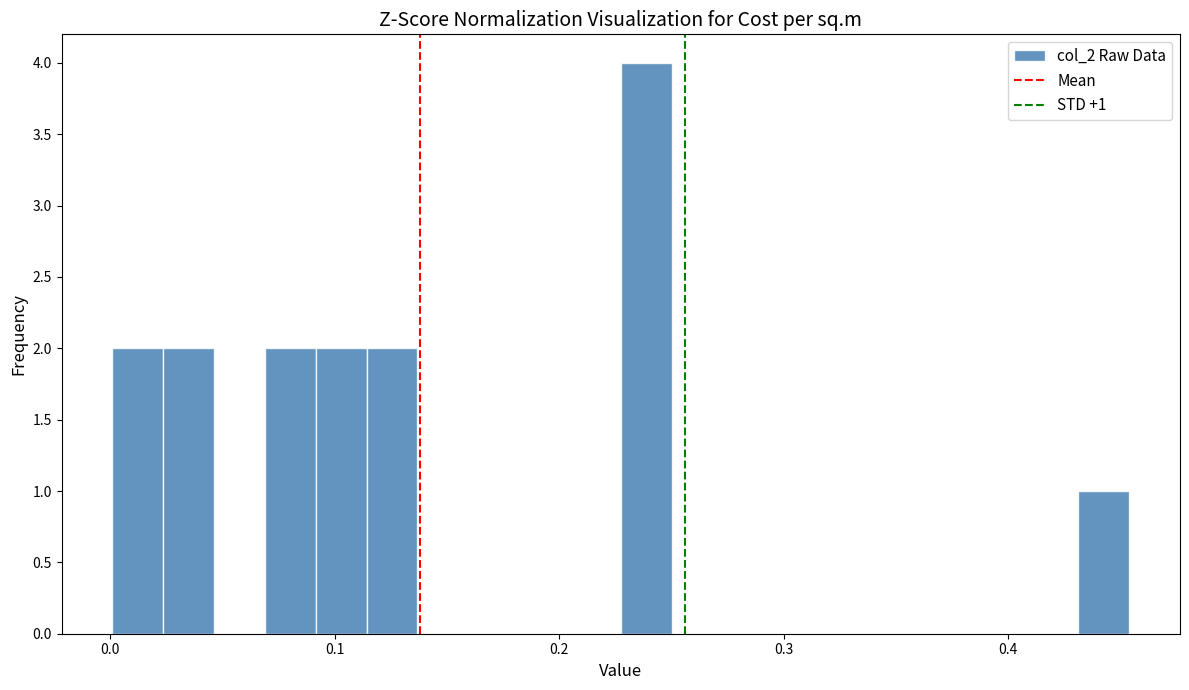

Read against the x-axis, roughly where is the centre of the tallest bar?

0.24